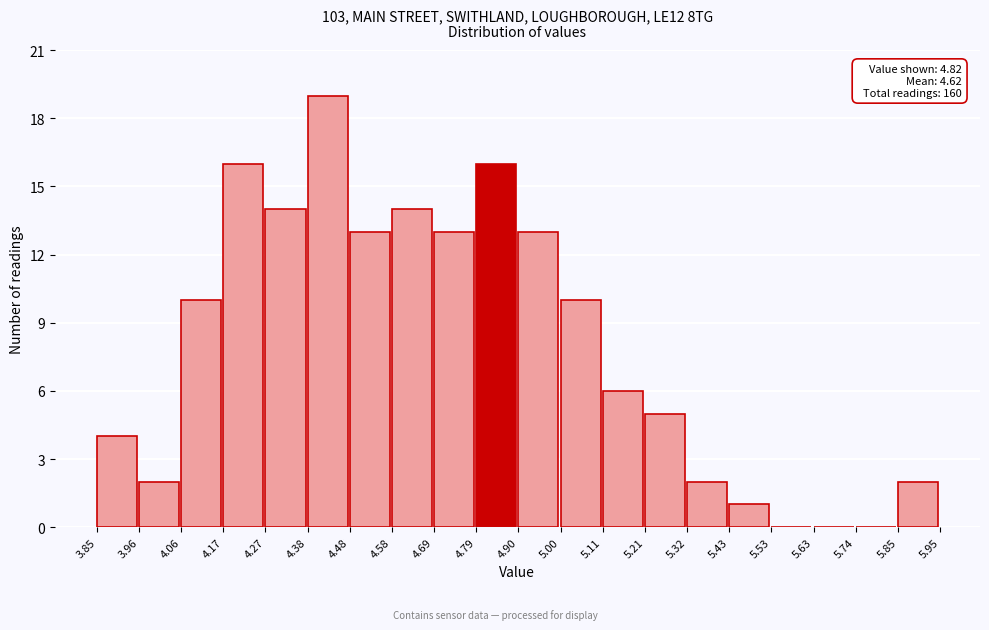

Over which range of the x-axis is the bar tallest?

4.38 to 4.48